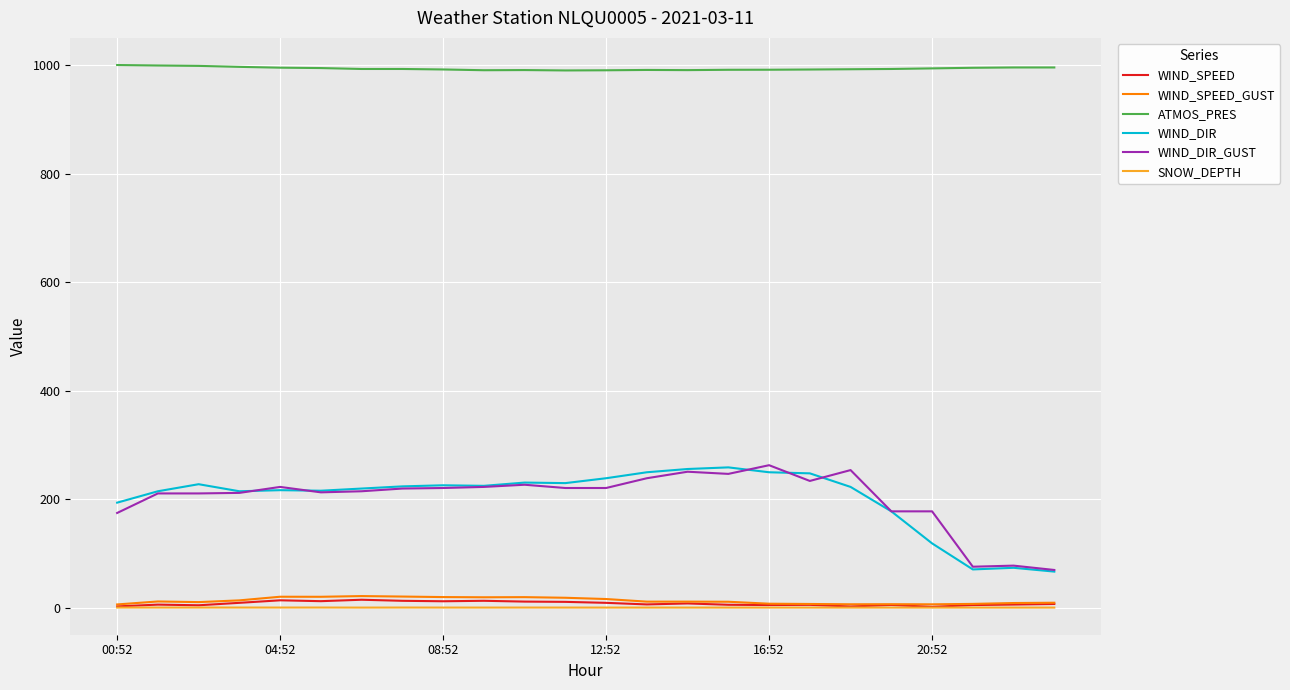

What is the lowest value of the WIND_DIR_GUST series?

70.0